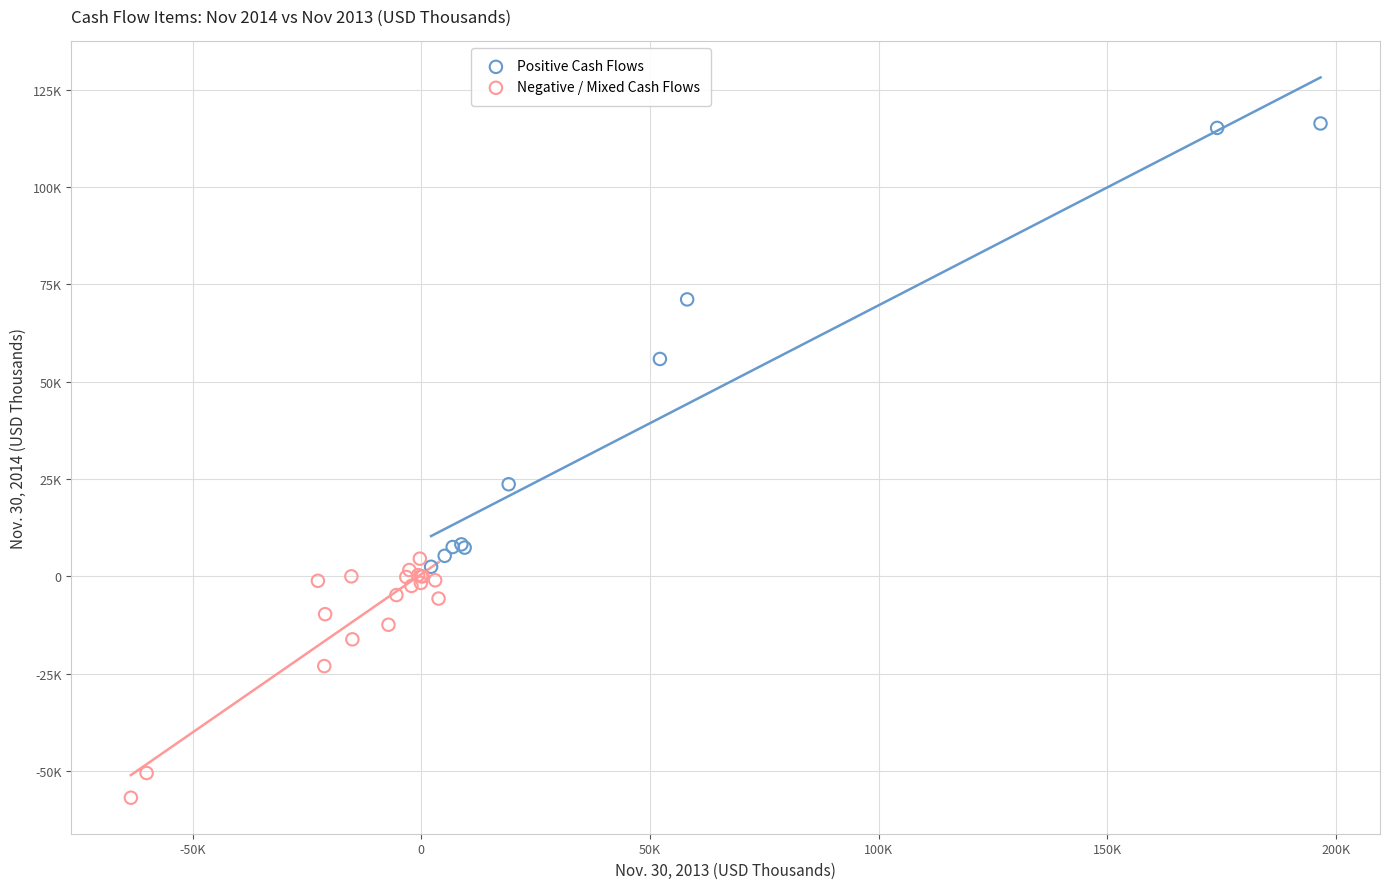

What are all the series names shown in the legend?

Positive Cash Flows, Negative / Mixed Cash Flows